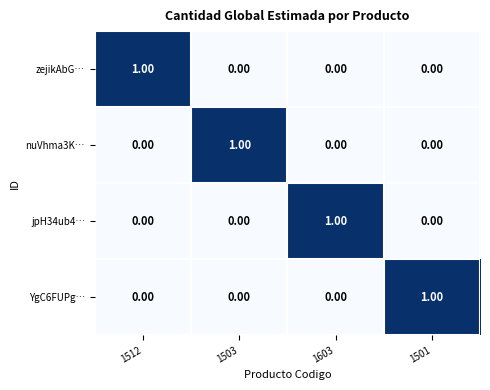

At how many categories does at least one series exceed 0?

4